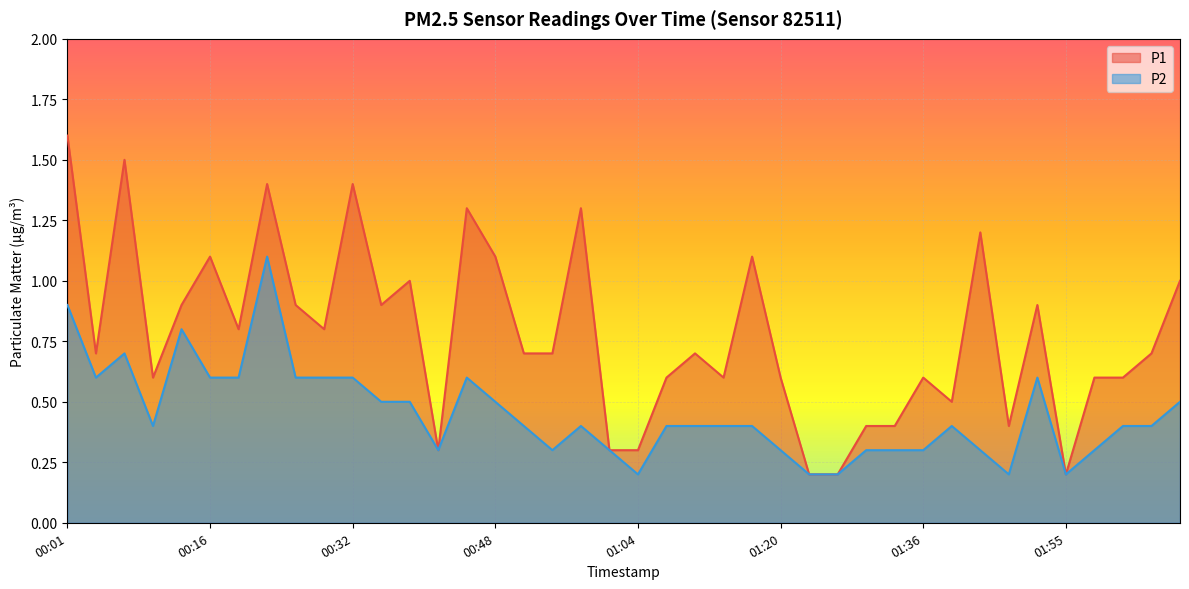

What is the difference between the maximum and minimum values in the P1 series?

1.4